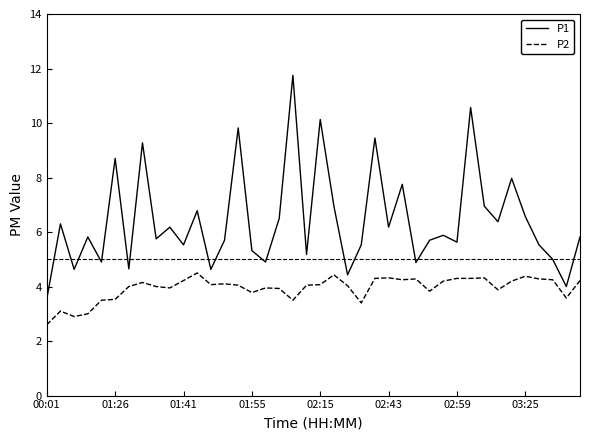

How many distinct data groups are displayed?

2